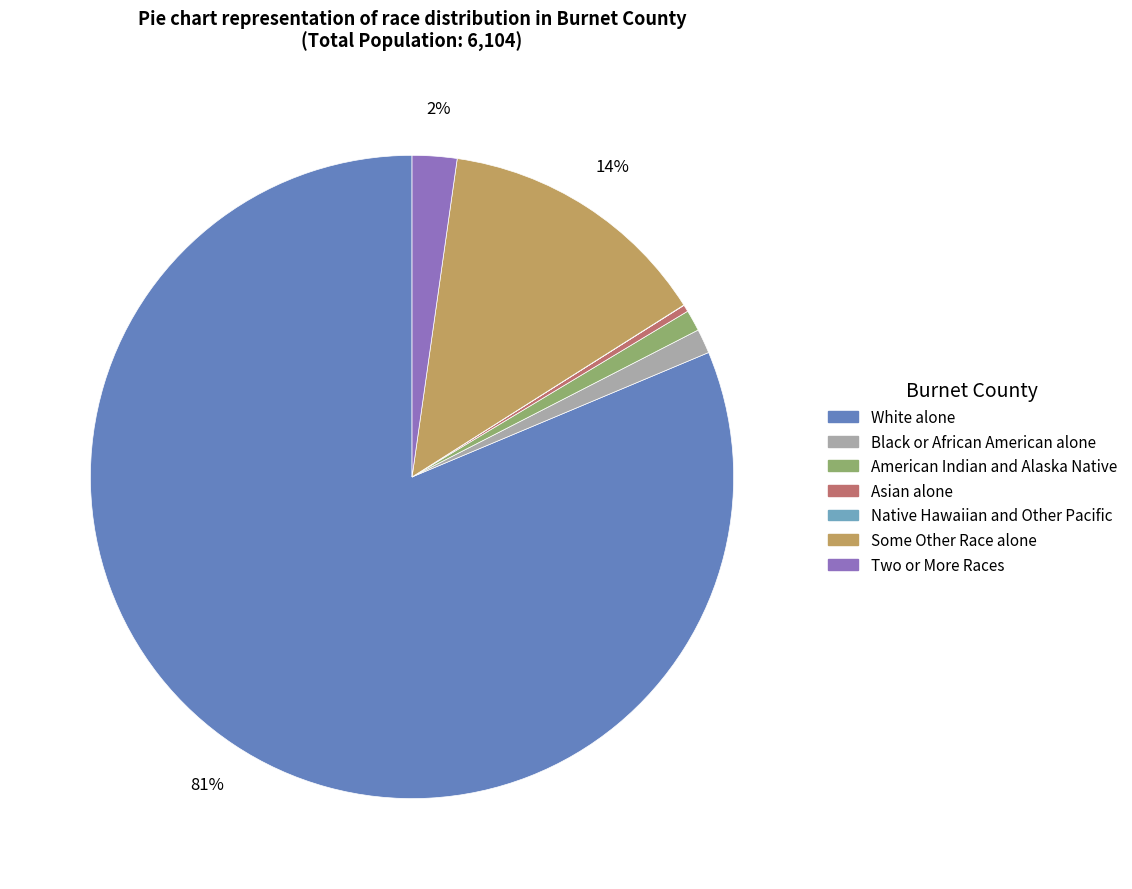

To the nearest percent, what is the difference between the Two or More Races and Black or African American alone slice percentages?

1%